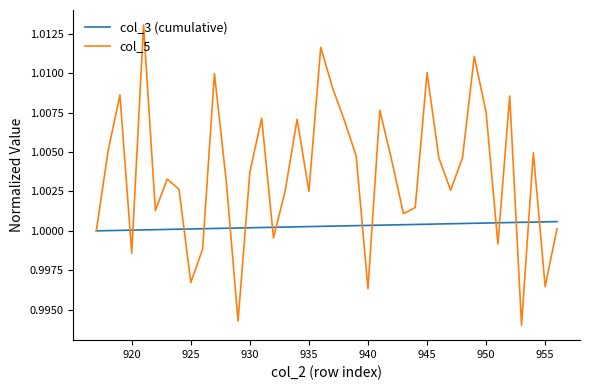

Which series has the widest spread of values?

col_5